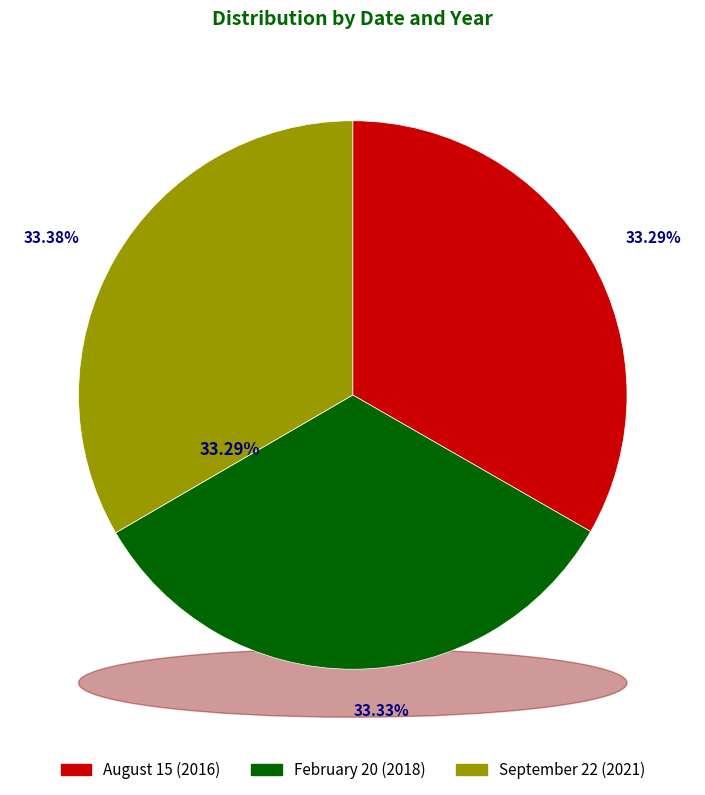

To the nearest percent, what is the combined percentage of February 20 and September 22?

67%